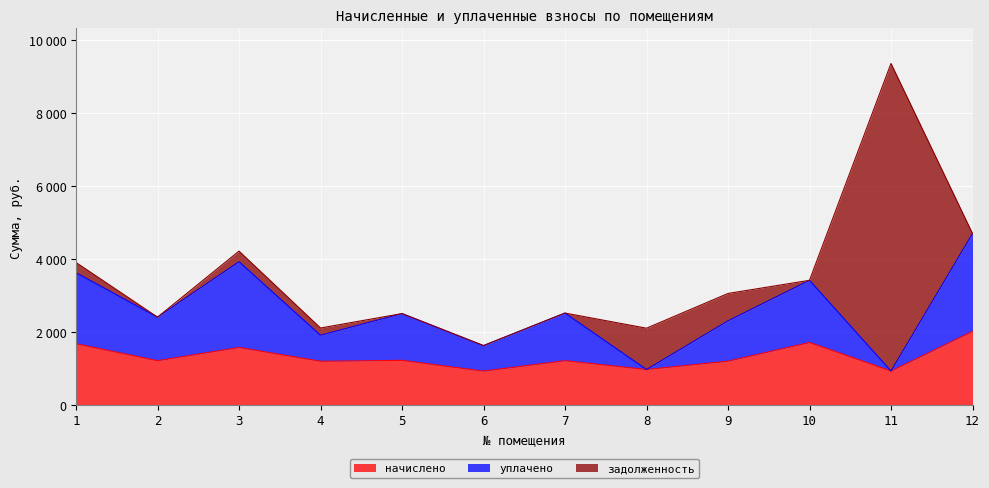

What are all the series names shown in the legend?

начислено, уплачено, задолженность